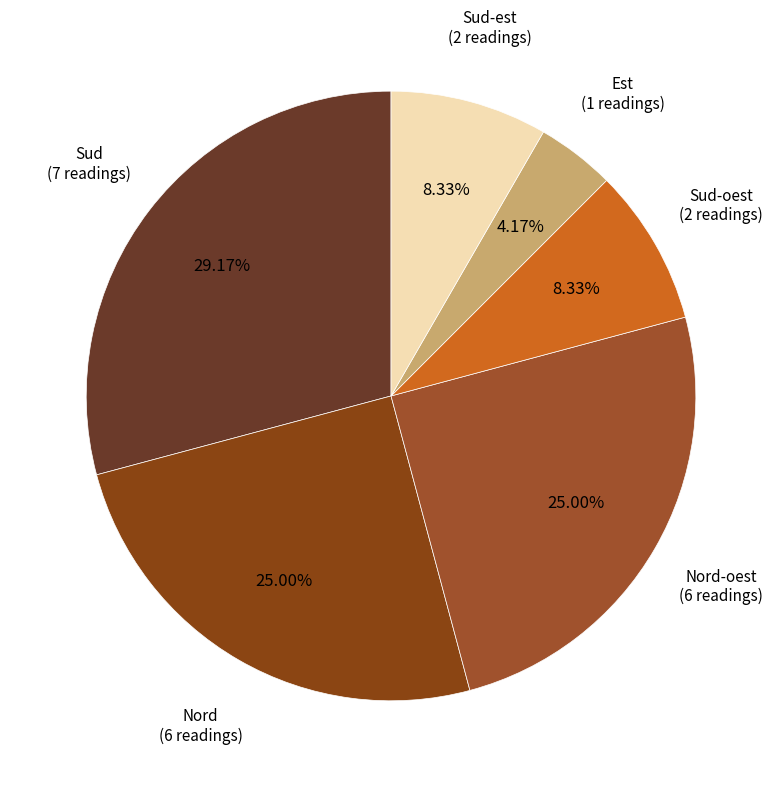

To the nearest percent, what is the difference between the Sud-est and Nord slice percentages?

17%